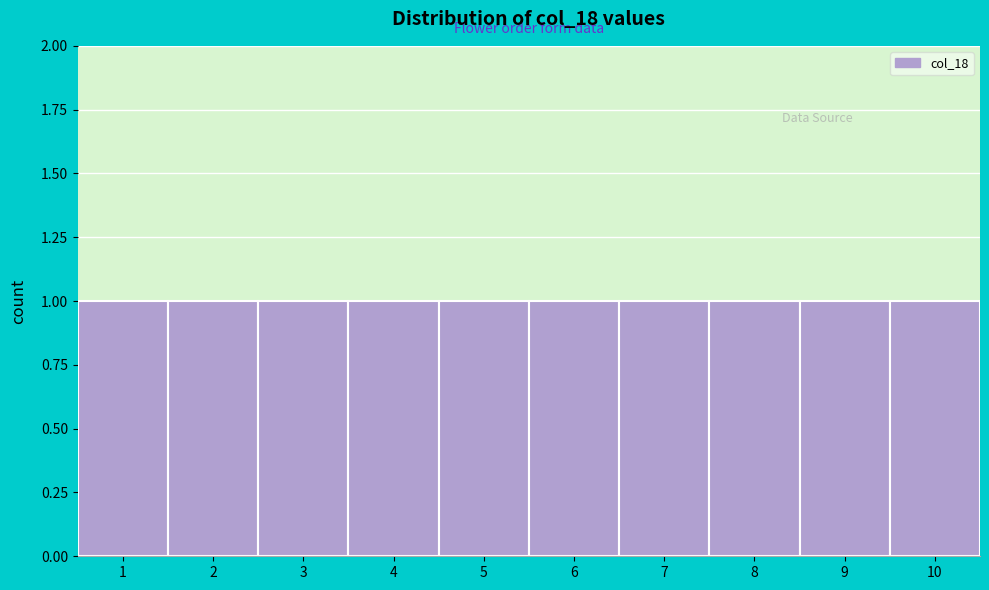

How tall is the bar that spans 4.5 to 5.5 on the x-axis? The values are not printed on the chart, so give them approximately, as read against the axis.

1